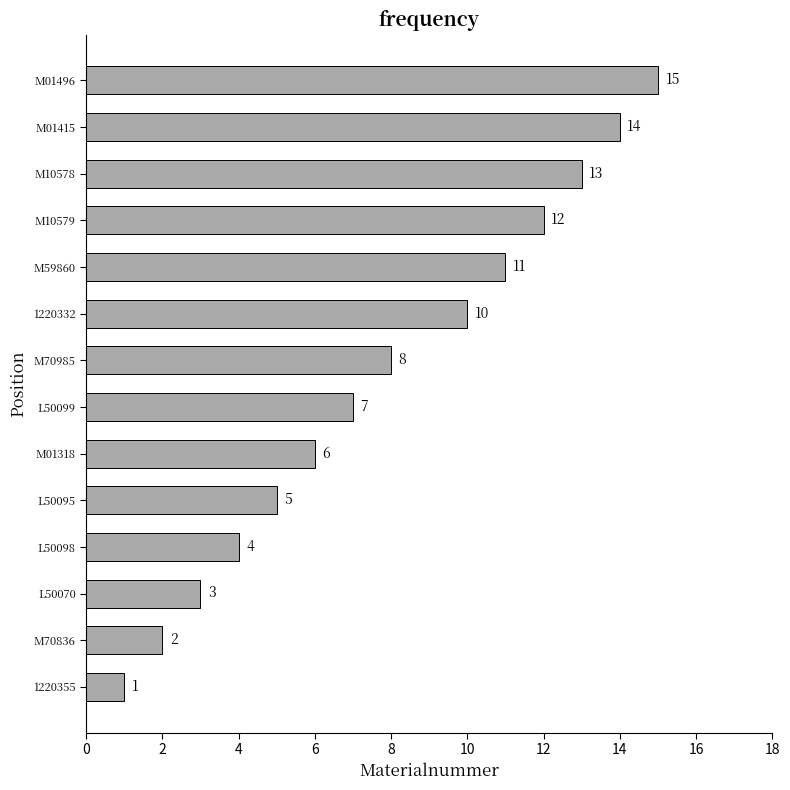

What is the change in value from M01318 to M70985?

+2